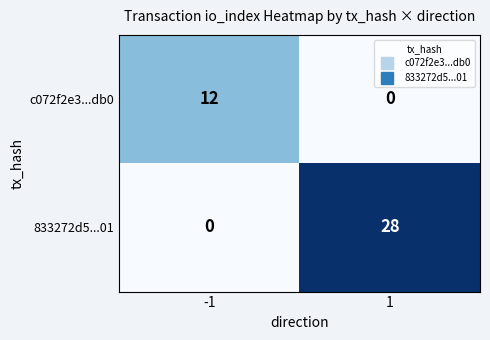

What is the sum of the 833272d5...01 values at 1 and -1?

28